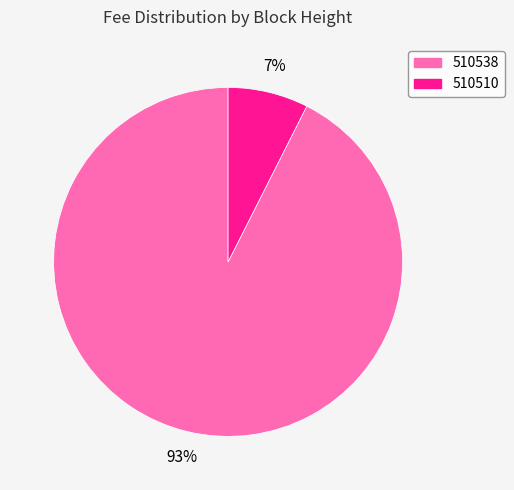

Does any single category account for the majority?

Yes